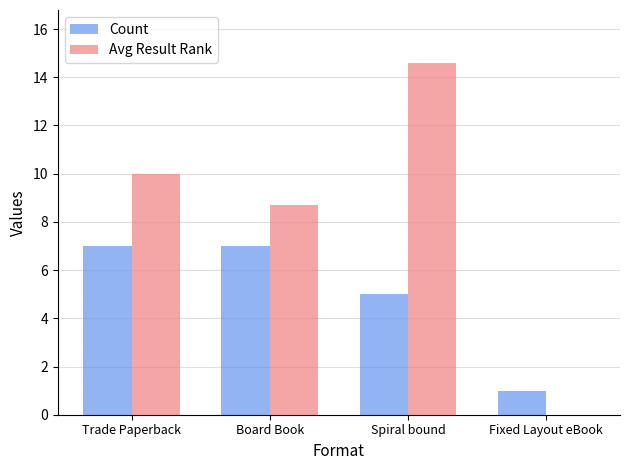

What is the difference between the Avg Result Rank values at Trade Paperback and Board Book?

1.3